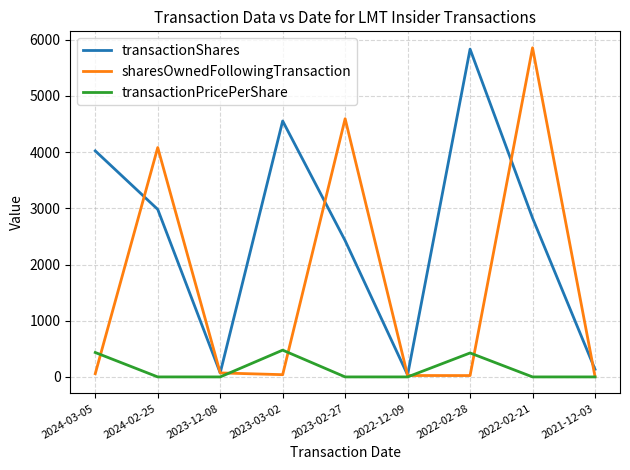

What is the difference between the maximum and minimum values in the sharesOwnedFollowingTransaction series?

5849.0